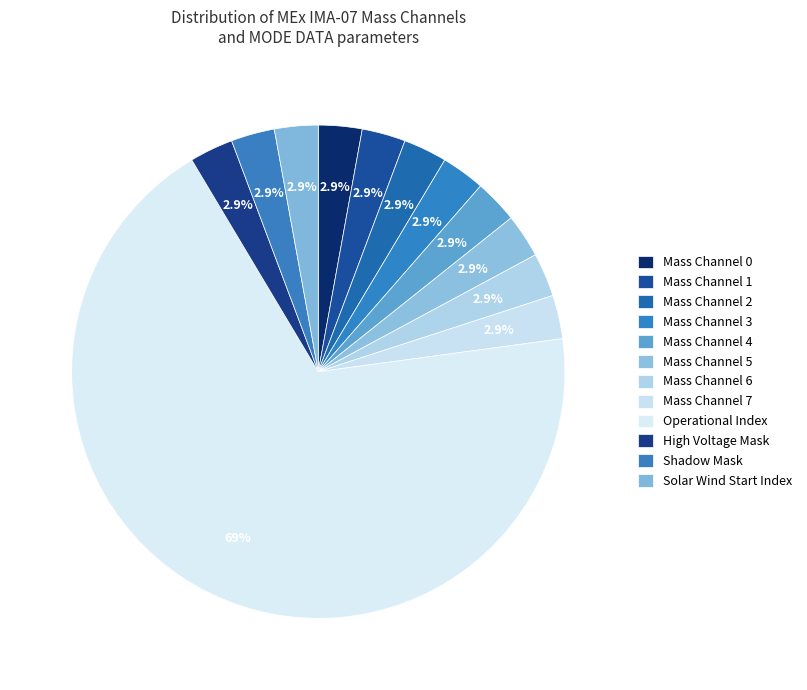

How many segments does this pie chart have?

12